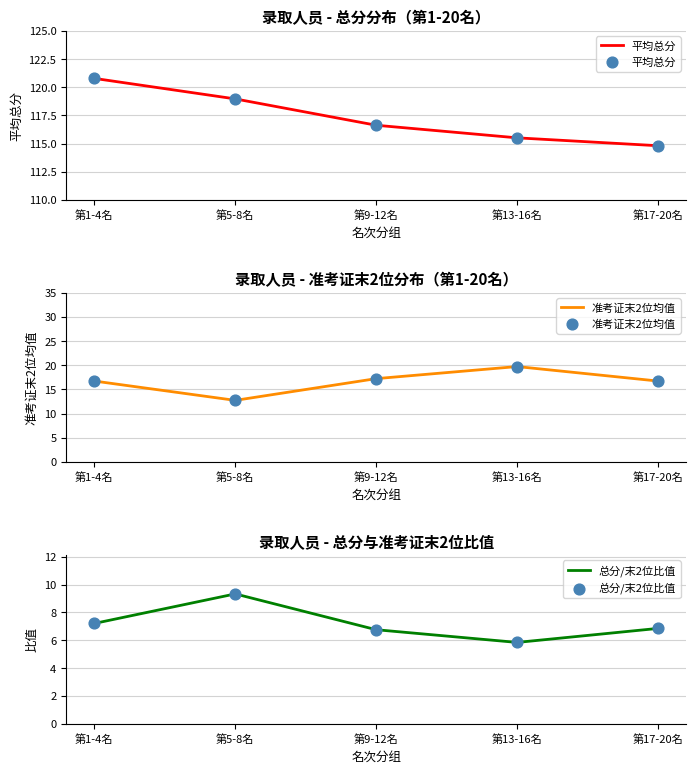

Which series reaches the maximum Y coordinate?

平均总分